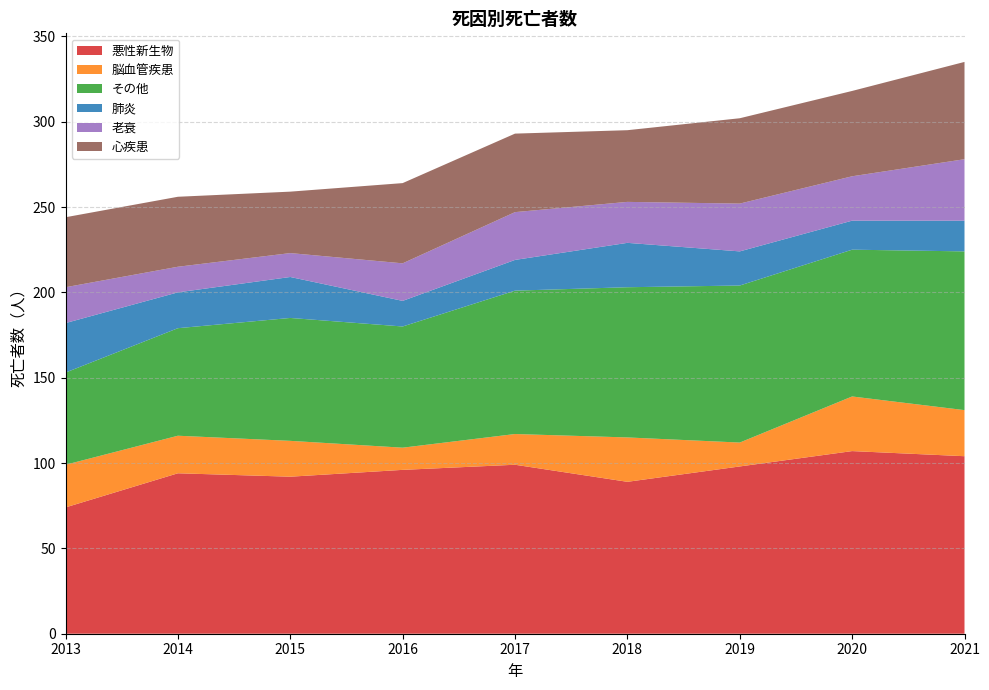

Reading right to left, what are all the values shown in this chart?

悪性新生物: 104	107	98	89	99	96	92	94	74
脳血管疾患: 27	32	14	26	18	13	21	22	25
その他: 93	86	92	88	84	71	72	63	54
肺炎: 18	17	20	26	18	15	24	21	29
老衰: 36	26	28	24	28	22	14	15	21
心疾患: 57	50	50	42	46	47	36	41	41